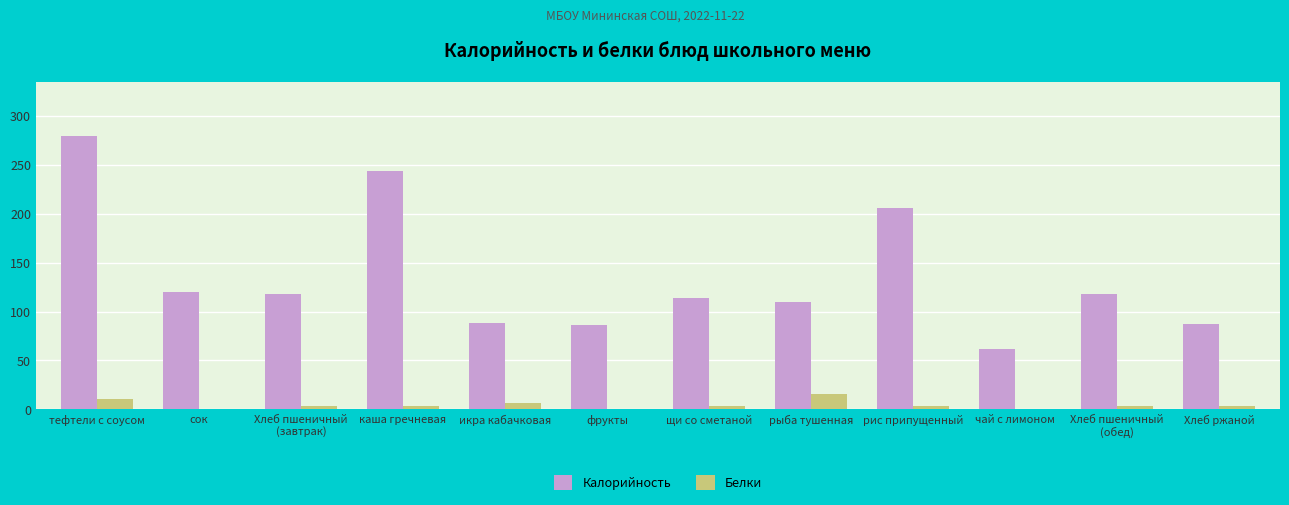

Which series changed the most between каша гречневая and фрукты?

Калорийность